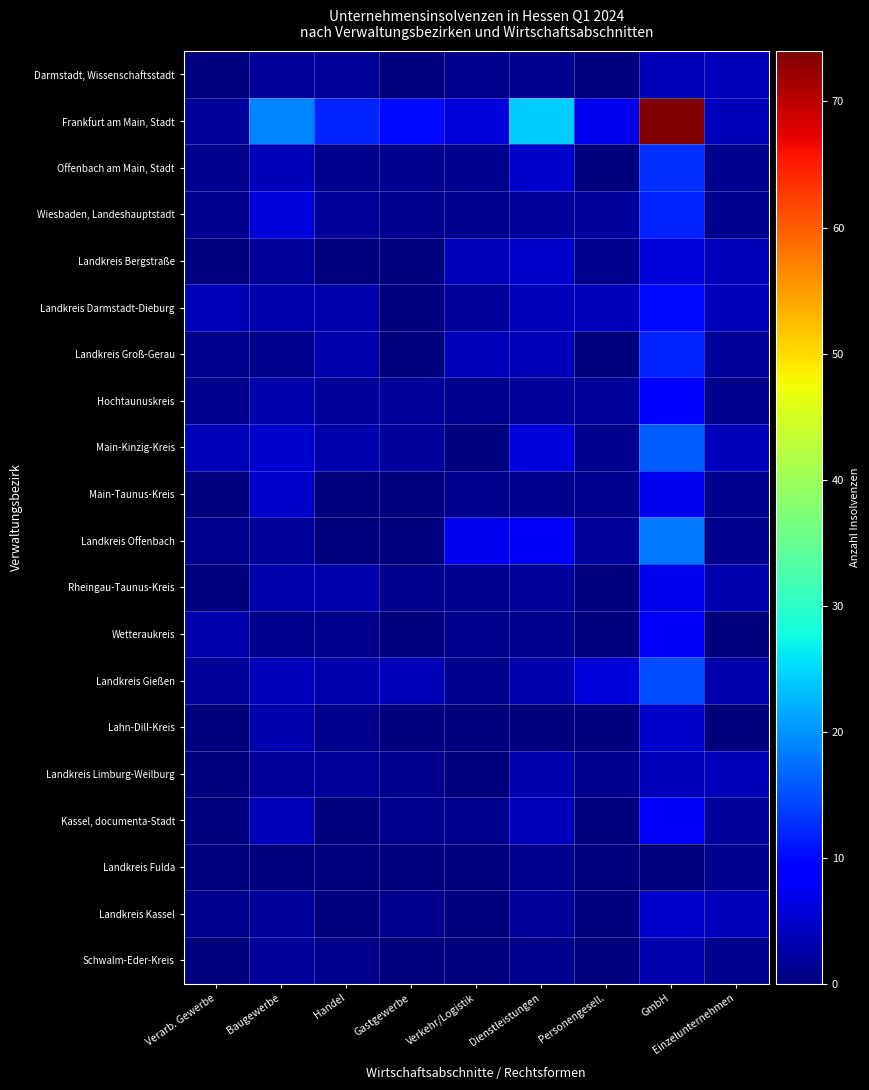

Which series has the widest spread of values?

Frankfurt am Main, Stadt